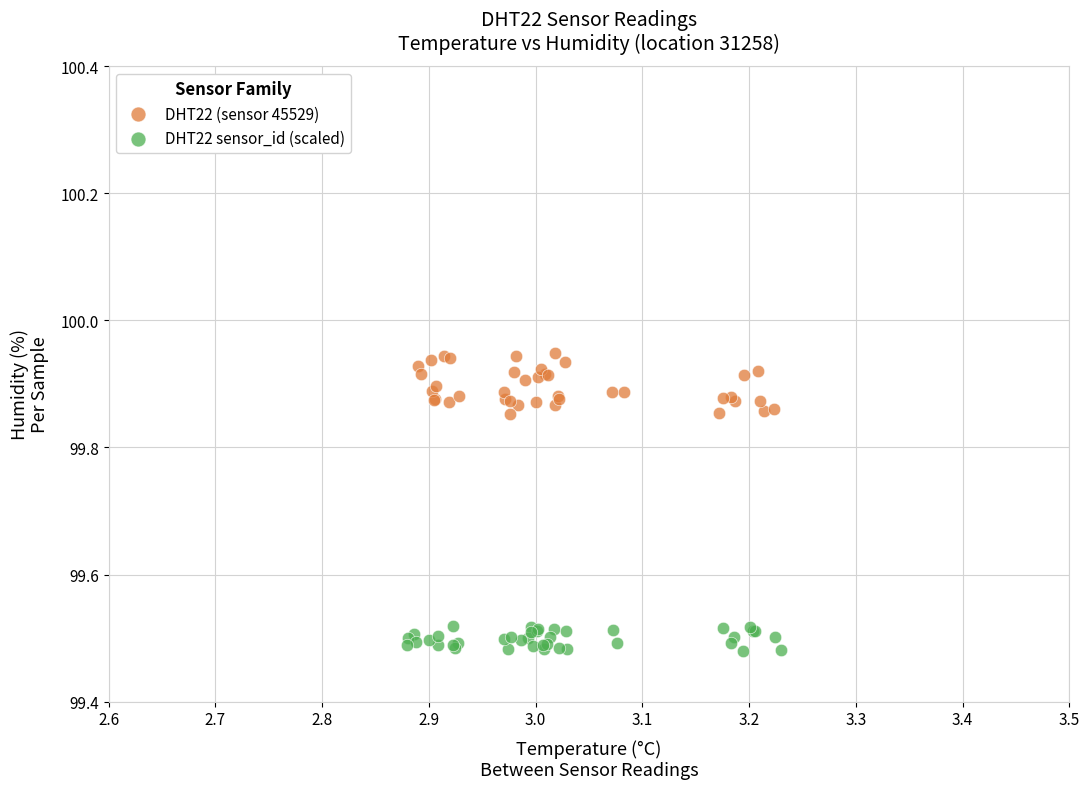

Which series has the largest Y range (max minus min)?

DHT22 (sensor 45529)